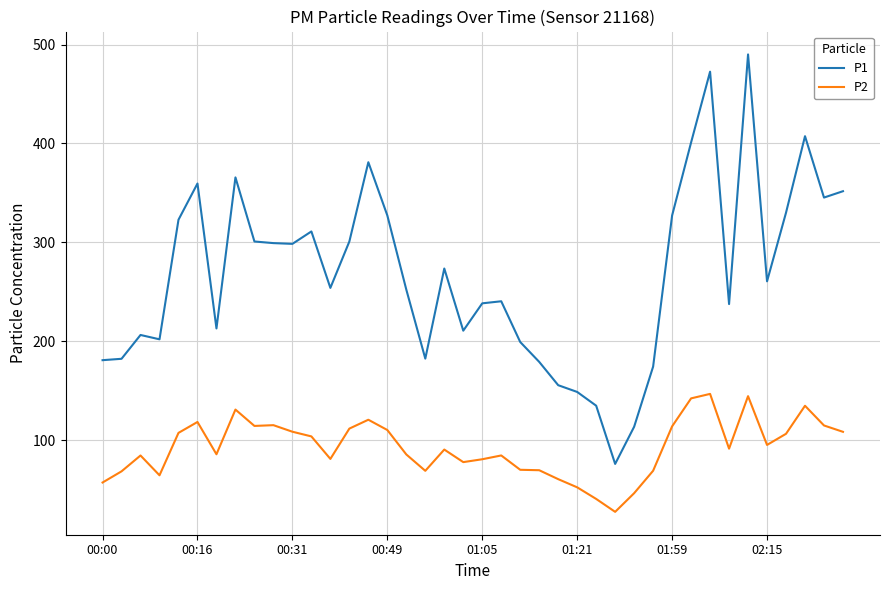

What is the maximum value for P1?

490.1